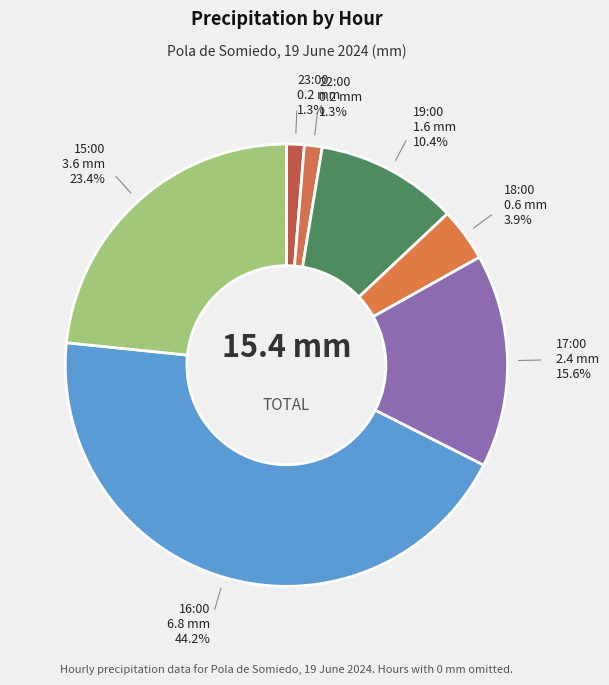

Count the number of slices in the pie.

7